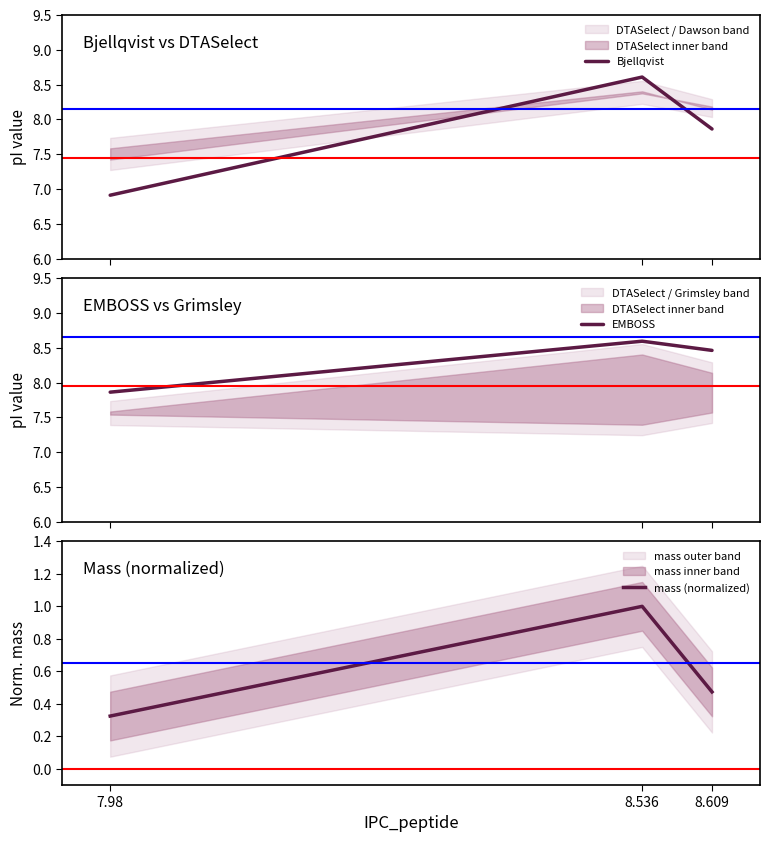

Read the Bjellqvist value at 8.536.

8.6